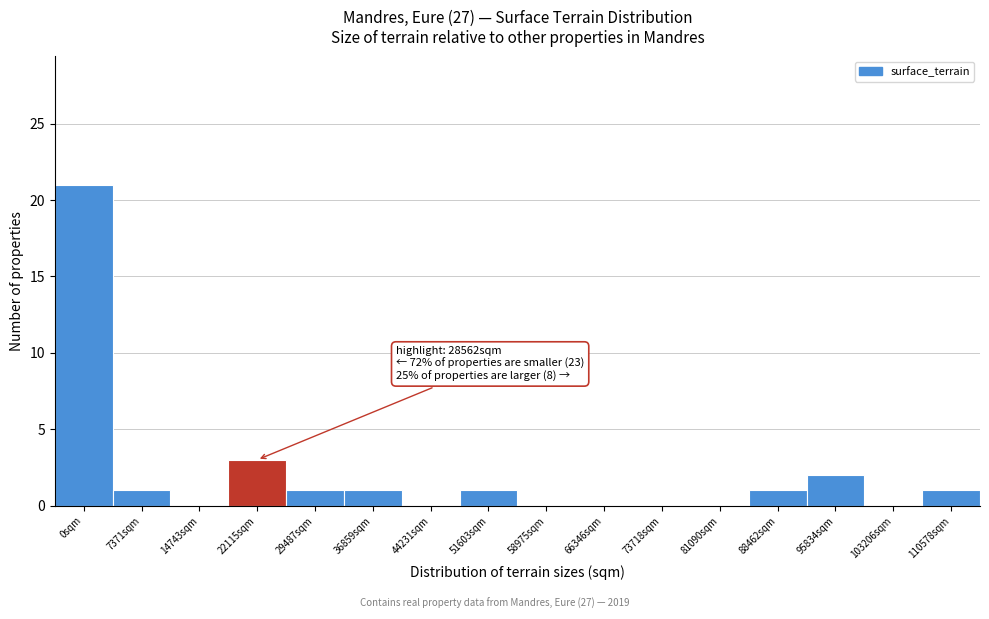

Reading left to right, what are all the values shown in this chart?

0sqm=21	7371sqm=1	14743sqm=0	22115sqm=3	29487sqm=1	36859sqm=1	44231sqm=0	51603sqm=1	58975sqm=0	66346sqm=0	73718sqm=0	81090sqm=0	88462sqm=1	95834sqm=2	103206sqm=0	110578sqm=1